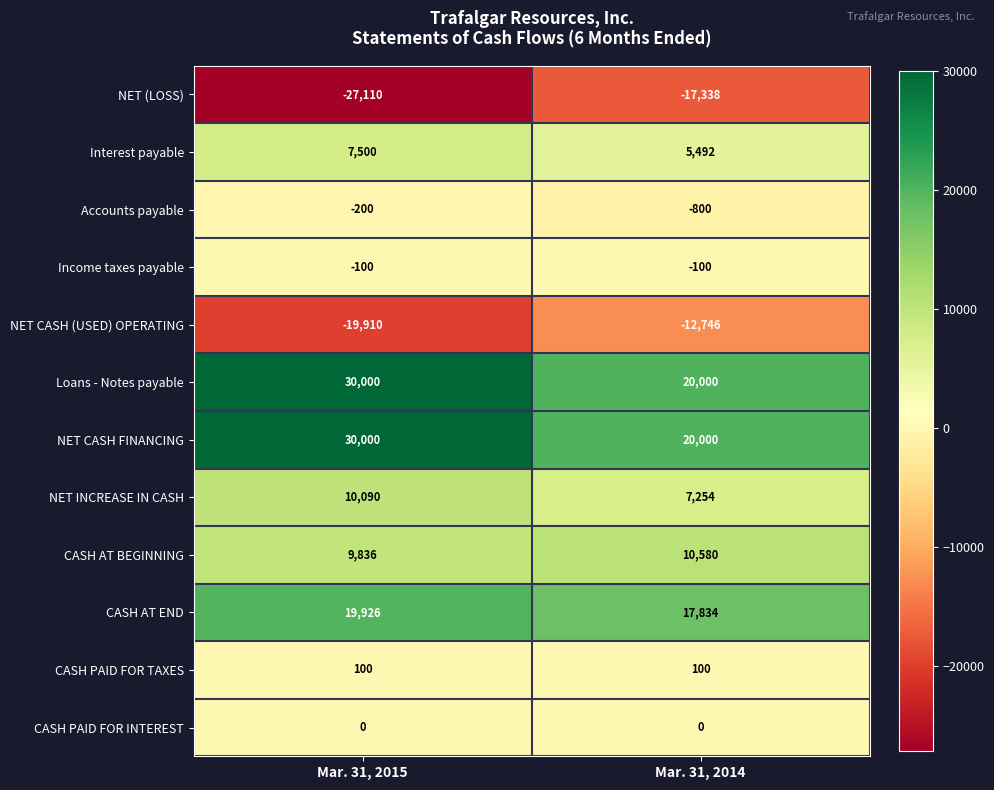

What is the lowest value of the NET CASH (USED) OPERATING series?

-19910